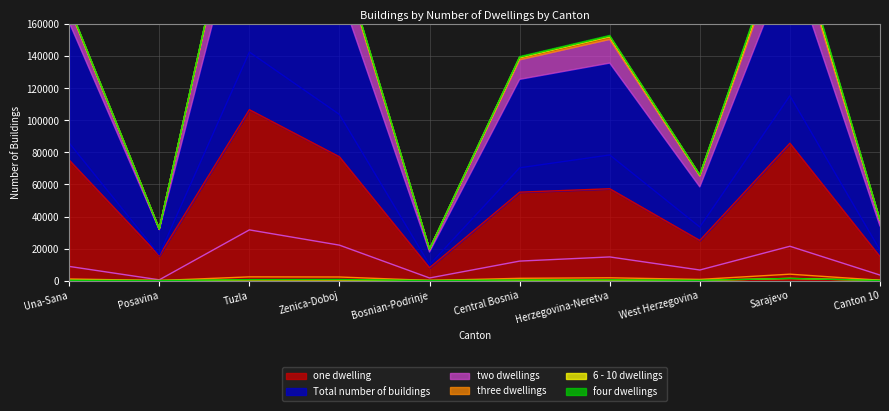

What is the sum of all 6 - 10 dwellings values?

3206